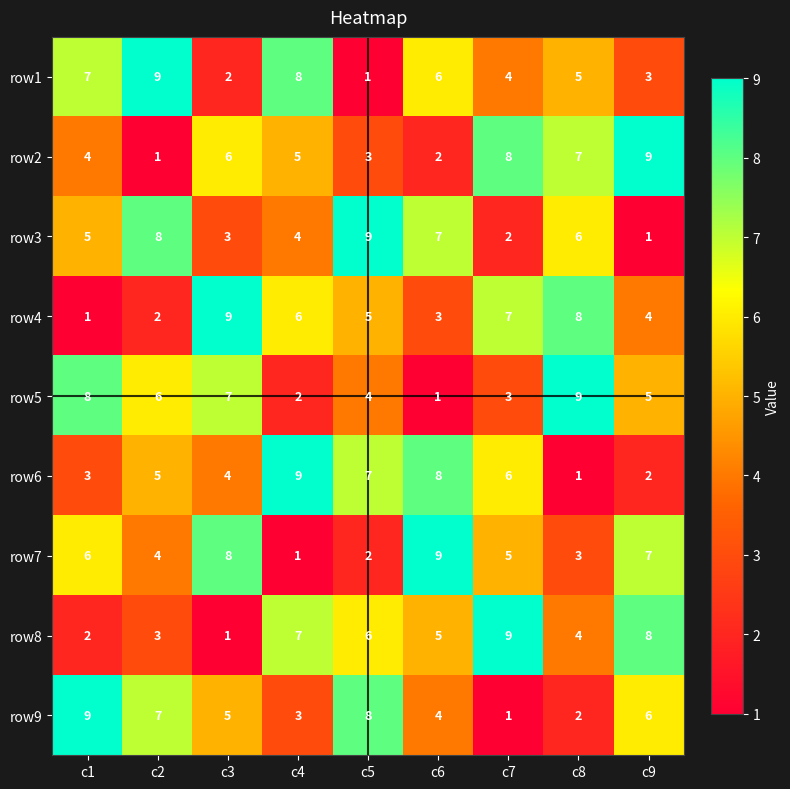

At which label does row5 reach its peak?

c8